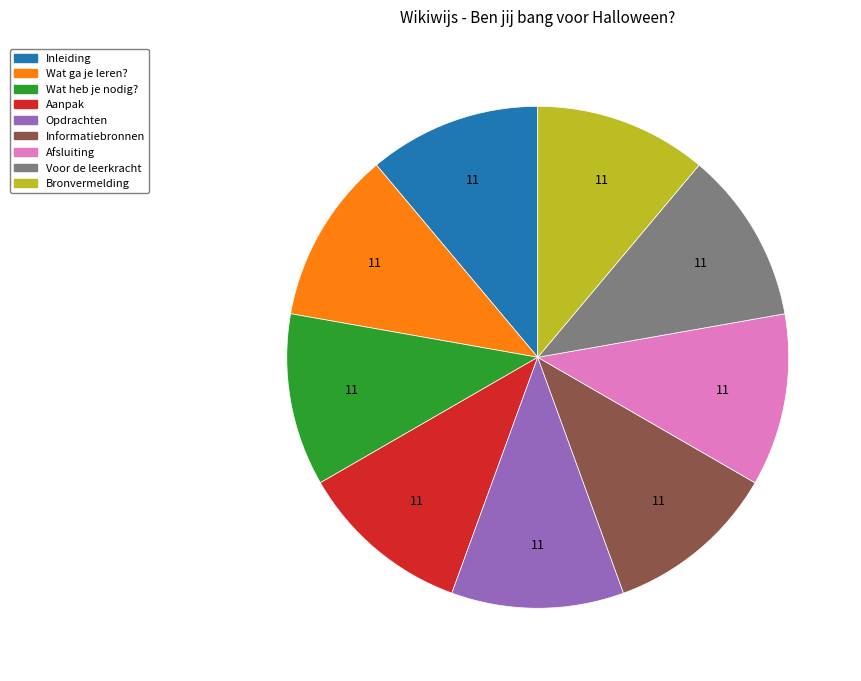

Is there a majority slice in this chart?

No